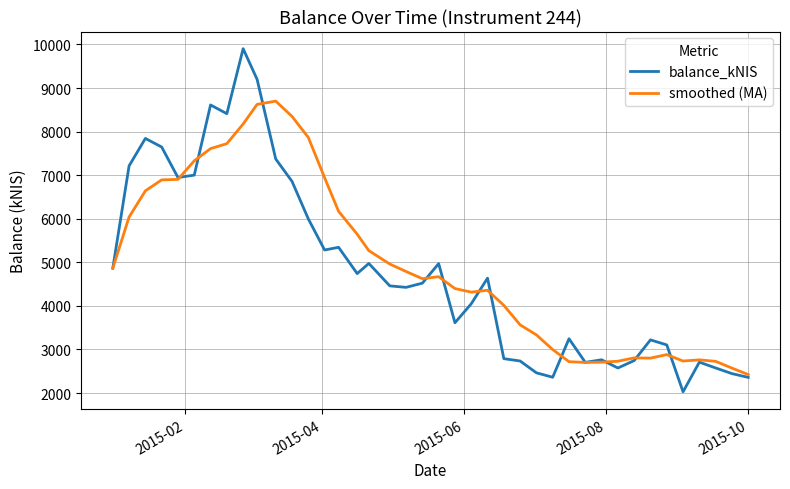

Which series has the widest spread of values?

balance_kNIS